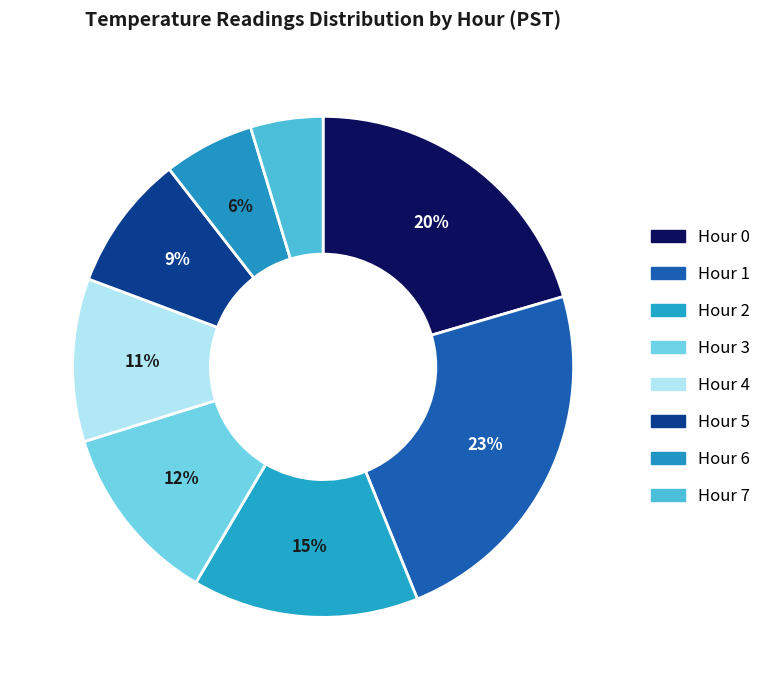

To the nearest percent, what percentage of the pie is Hour 1?

23%